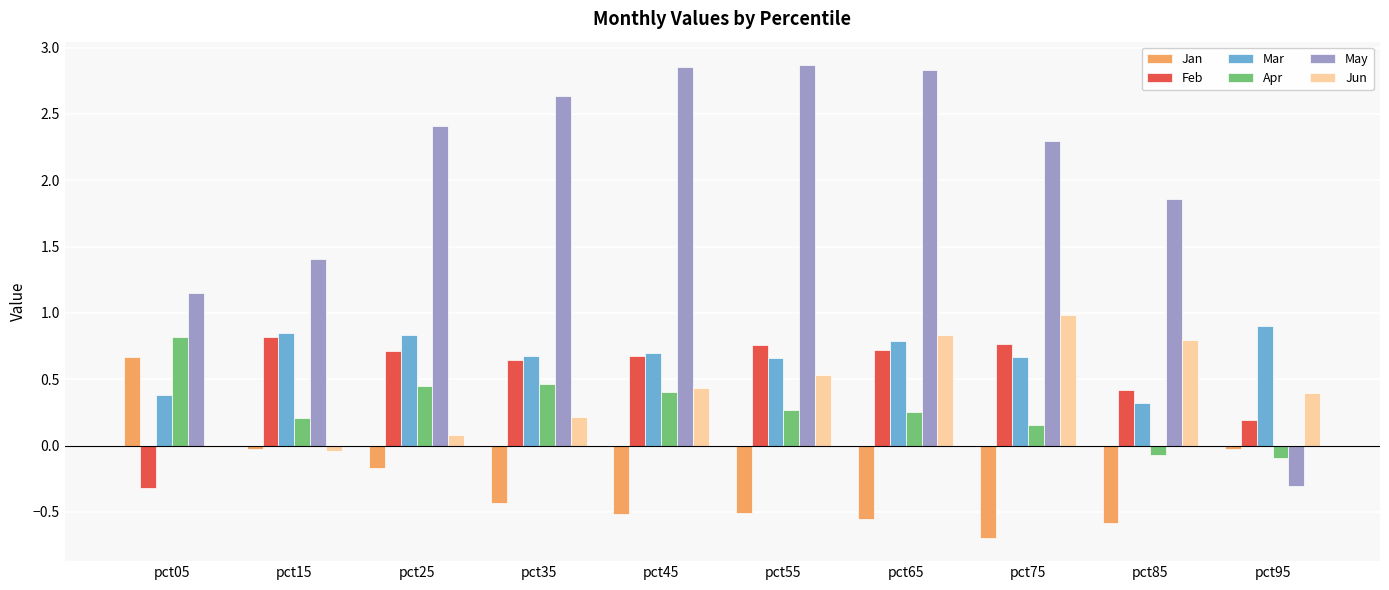

Are the bars horizontal?

No